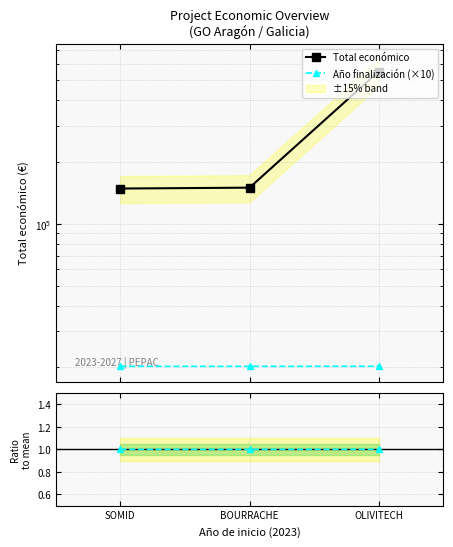

What is the greatest value displayed?

551196.0